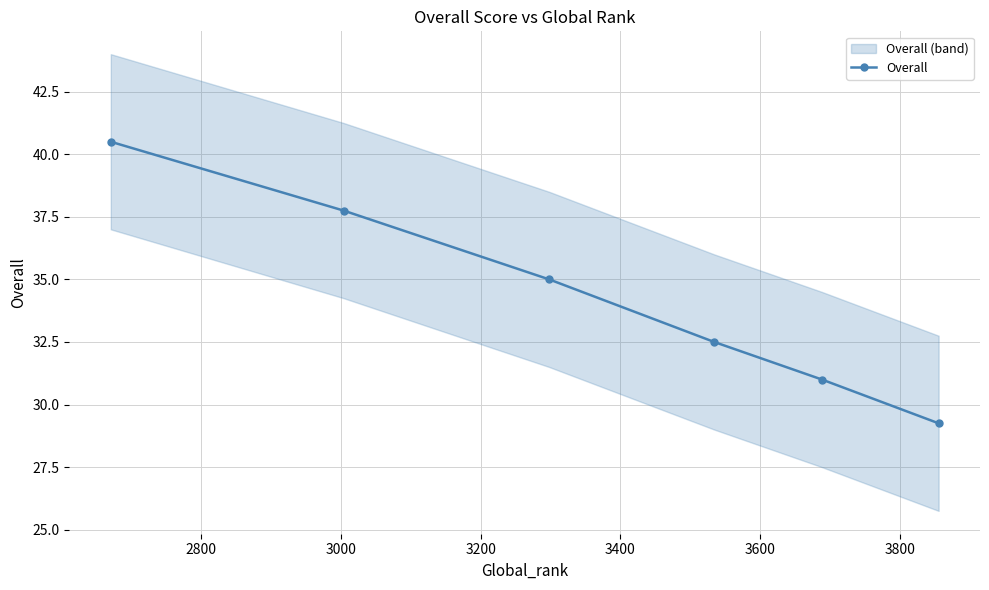

What is the maximum value shown in the chart?

40.5